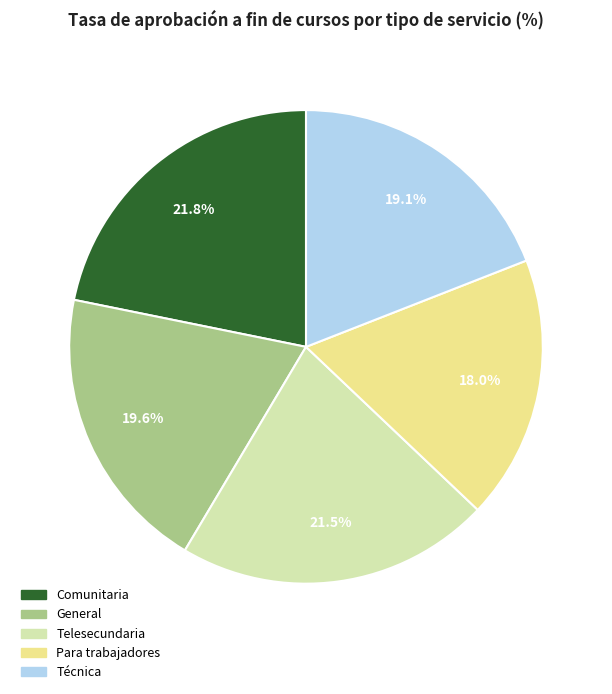

True or false: Para trabajadores accounts for 18% of the total.

True